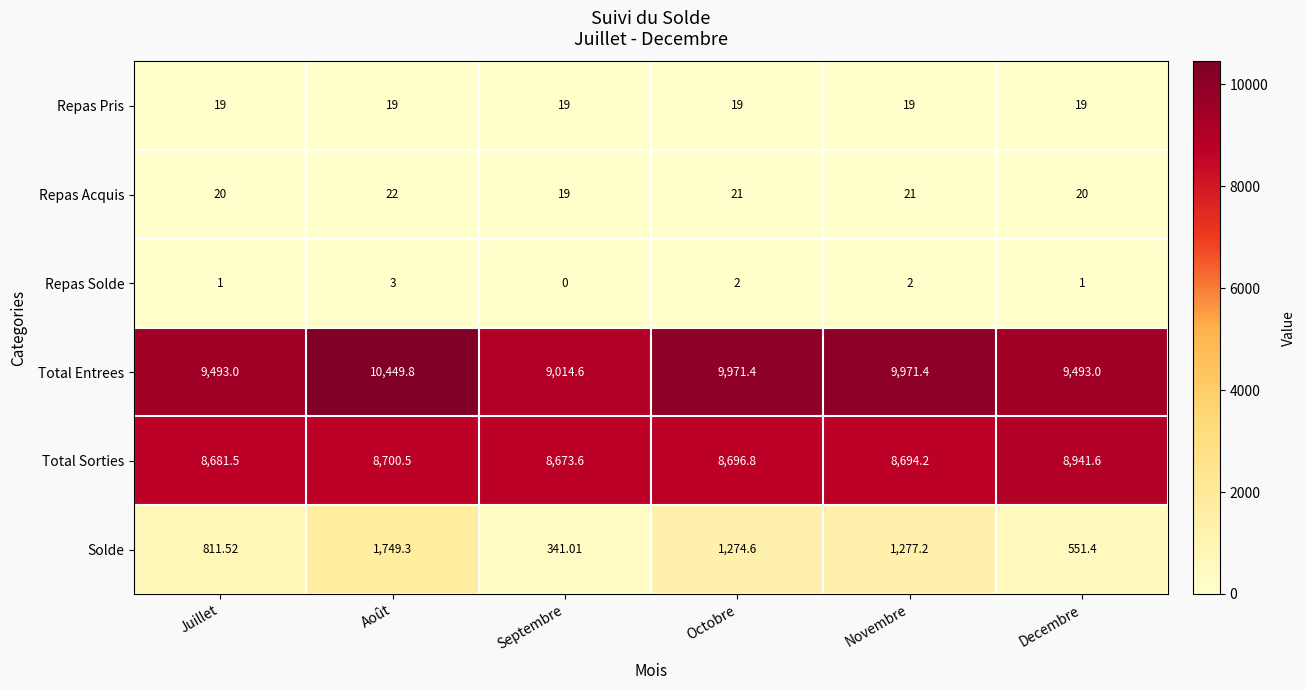

At which category is the sum across all series the highest?

Août